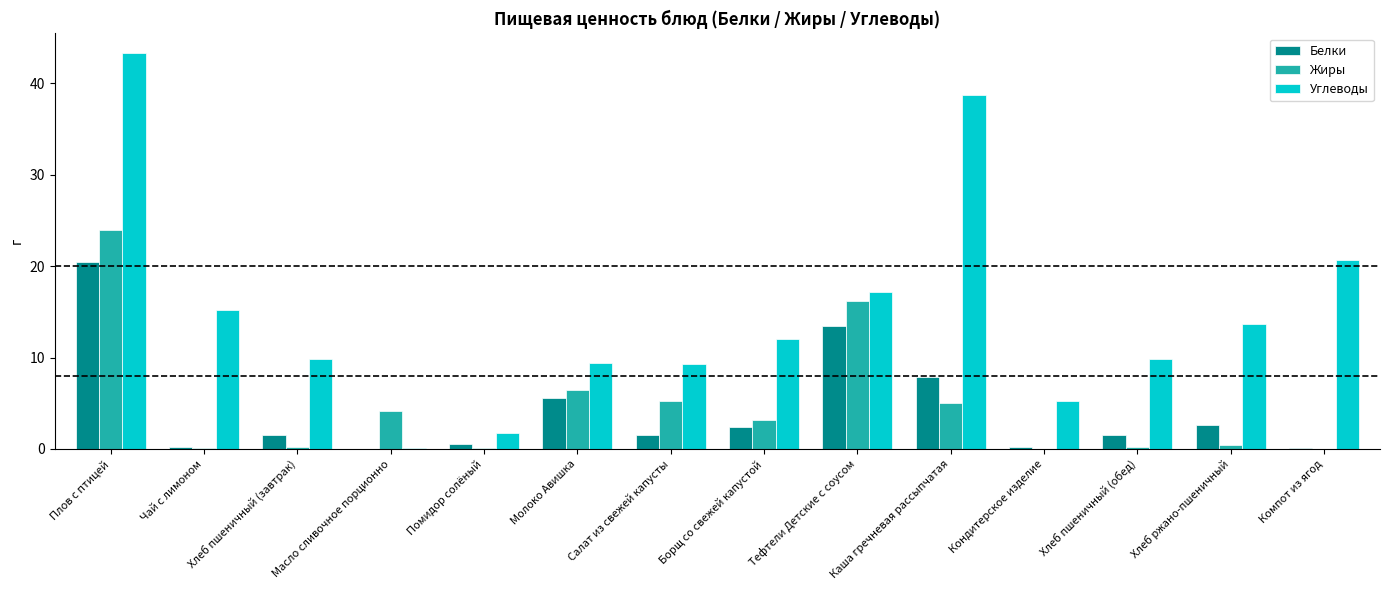

True or false: Углеводы has a value of 14.6 at Молоко Авишка.

False